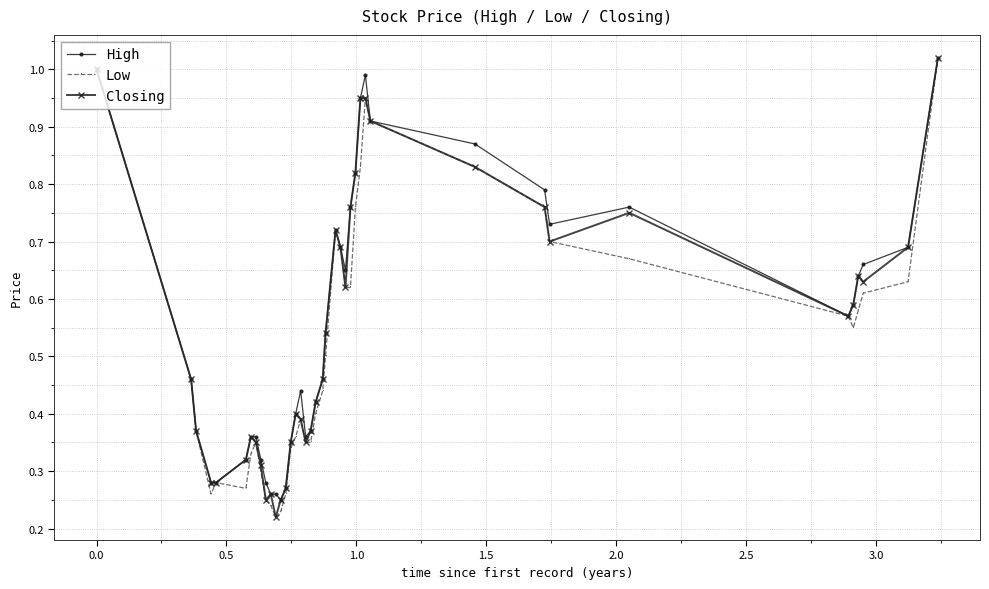

At how many categories does at least one series exceed 0?

40